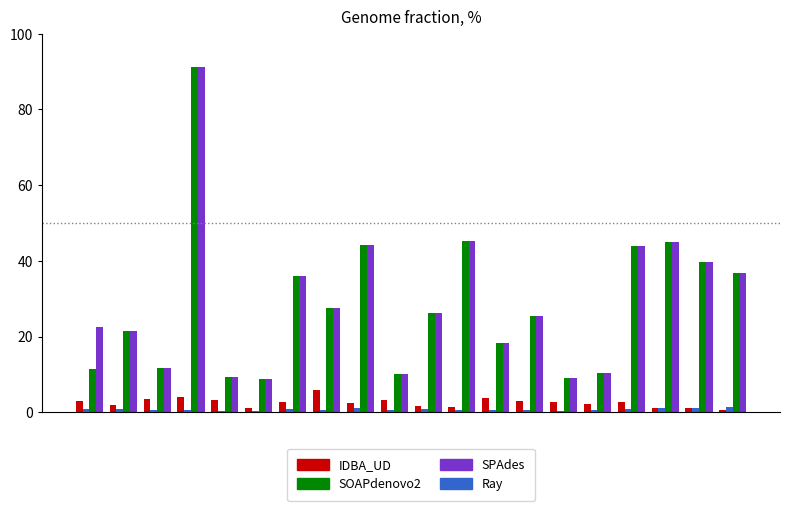

What is the maximum value for SPAdes?

91.2